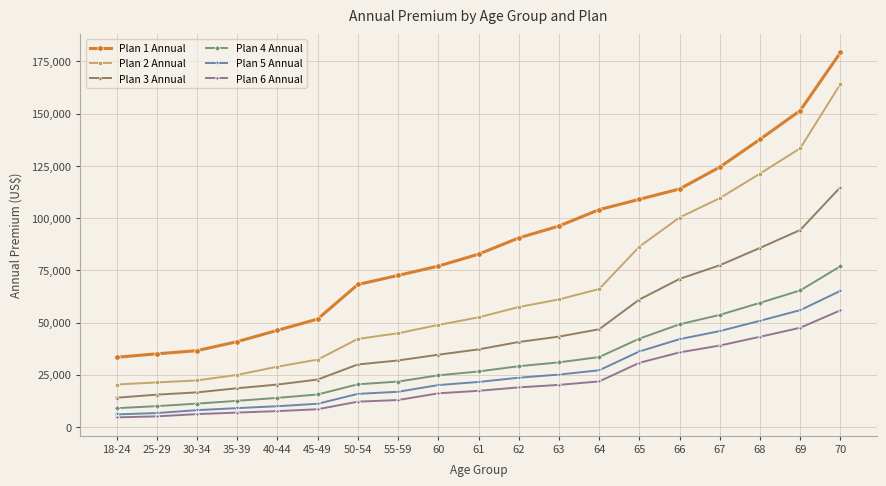

What is the maximum value shown in the chart?

179306